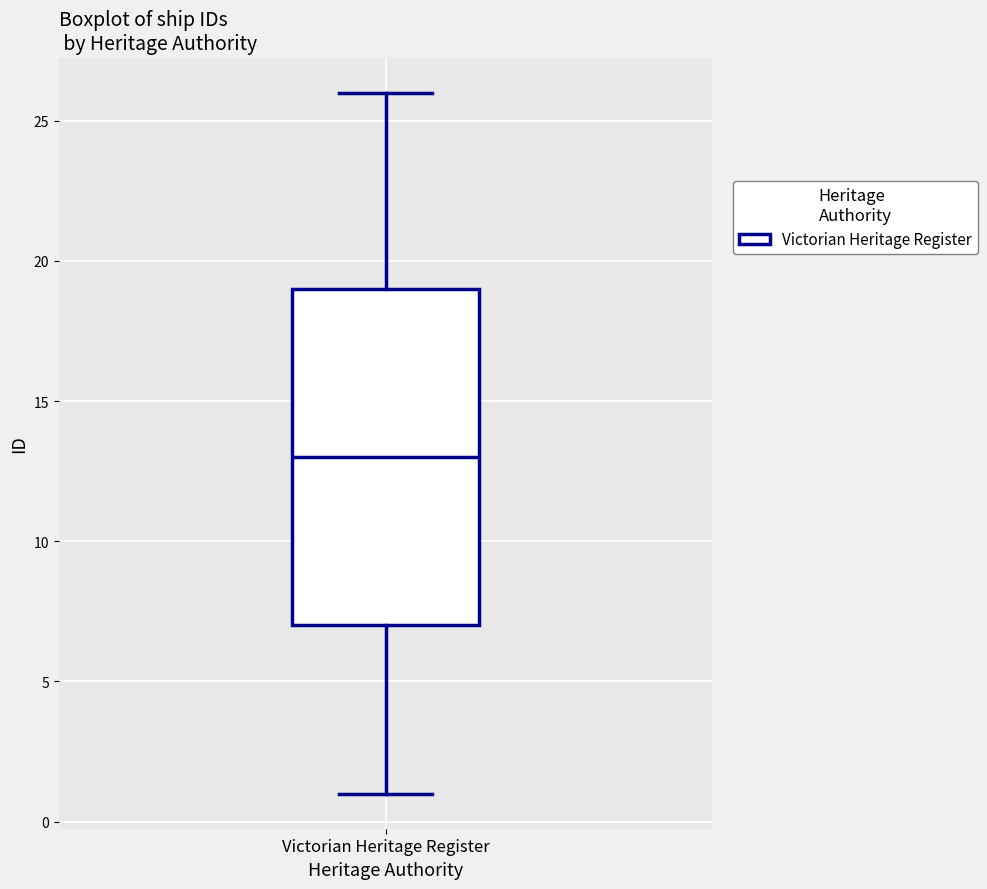

Where does the lower whisker of the box for Victorian Heritage Register end on the y-axis? The values are not printed on the chart, so give them approximately, as read against the axis.

1